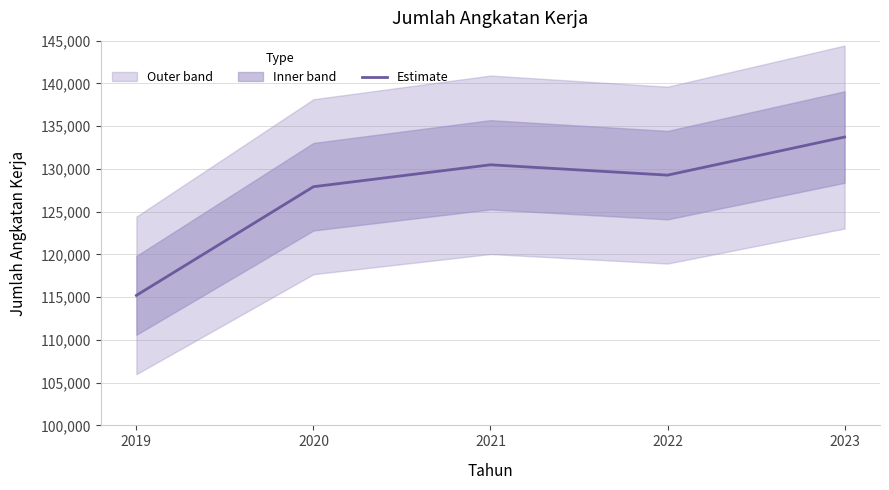

How many points are higher than both their immediate neighbors (excluding endpoints)?

1